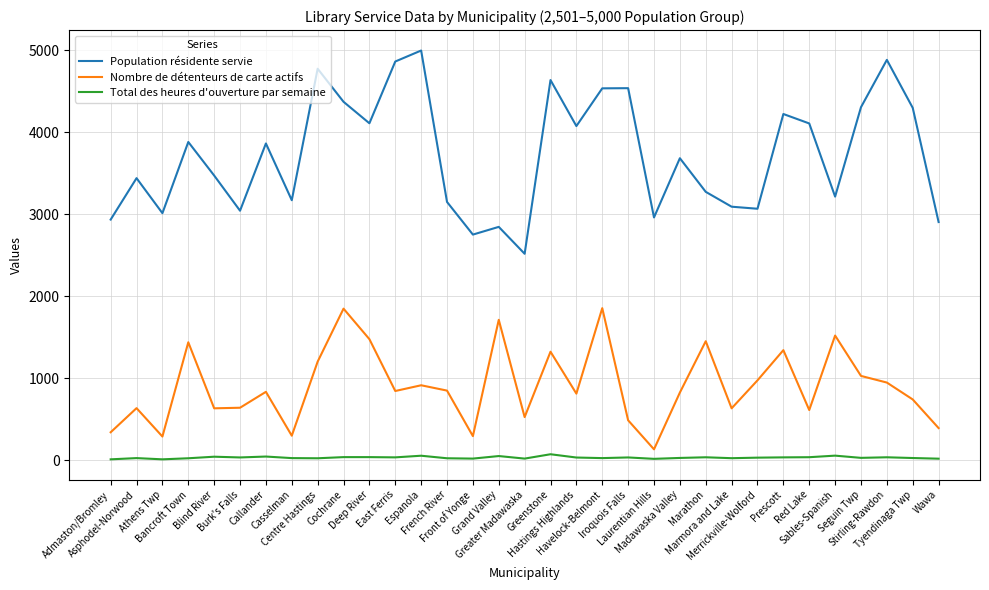

Is it true that Nombre de détenteurs de carte actifs equals 89.4 at Admaston/Bromley?

False